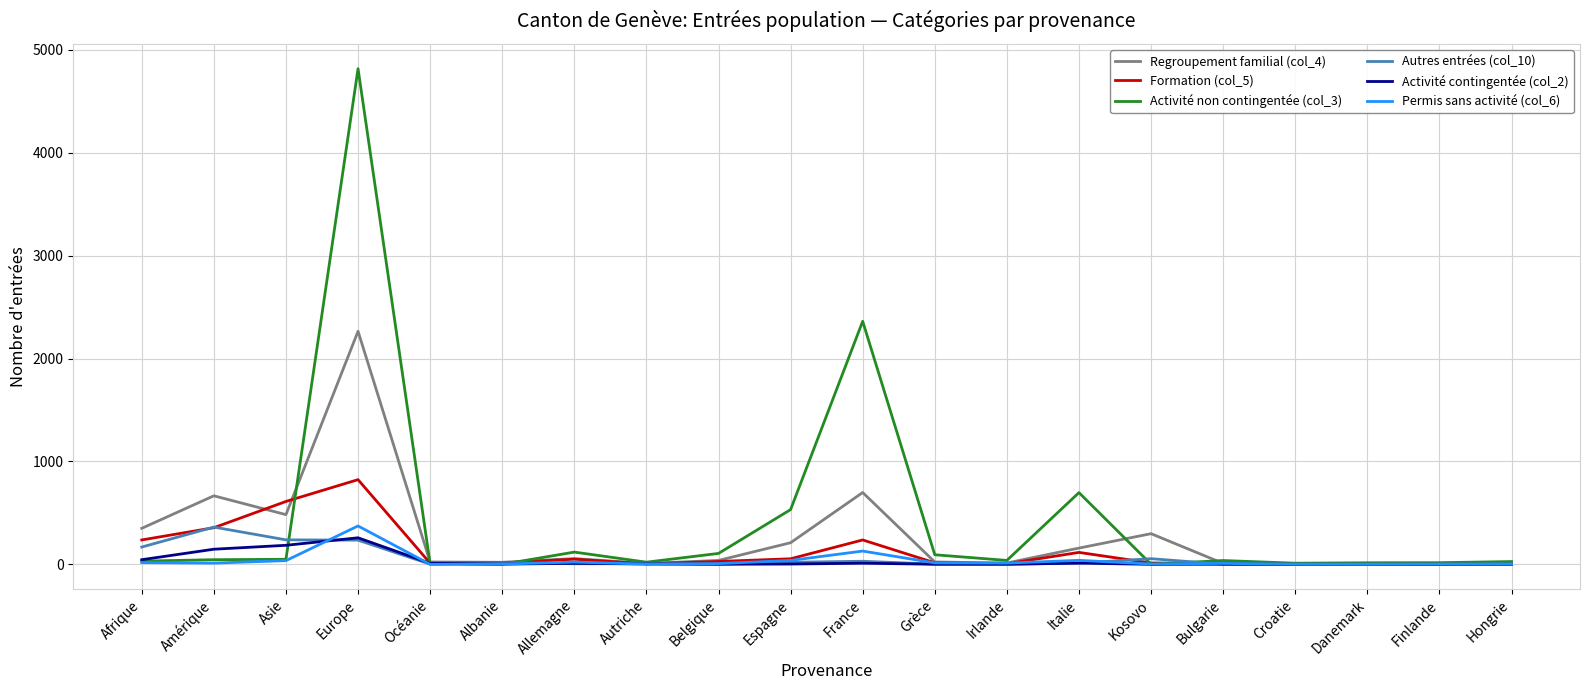

Which category has the highest value across all series?

Europe